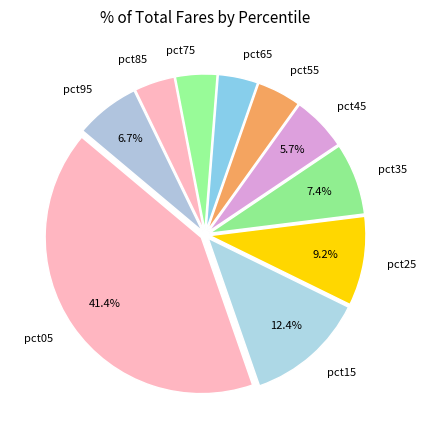

To the nearest percent, what is the difference between the pct15 and pct45 slice percentages?

7%